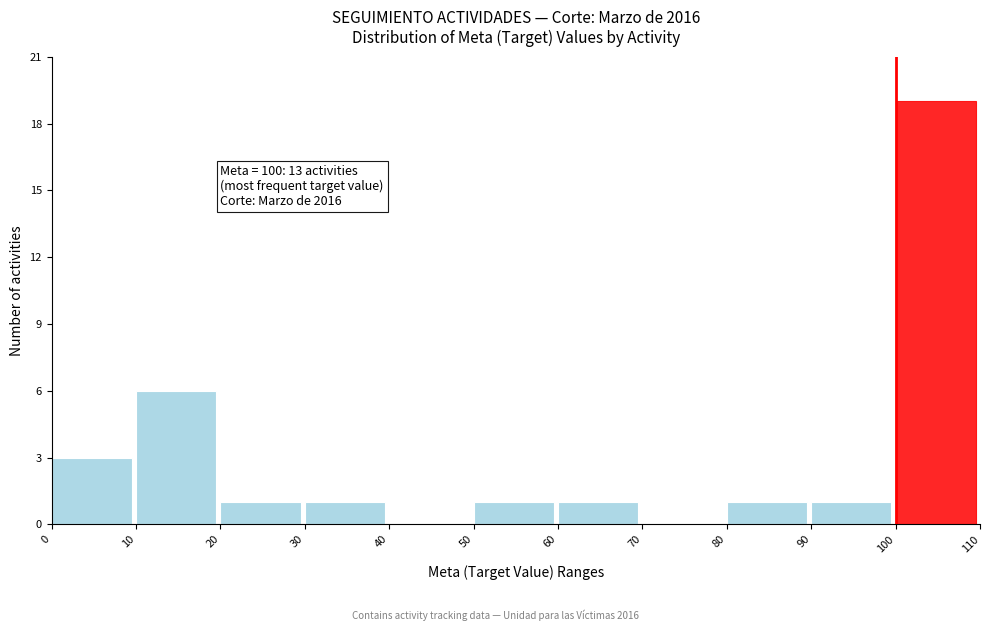

Which range on the x-axis has the tallest bar?

100 to 110